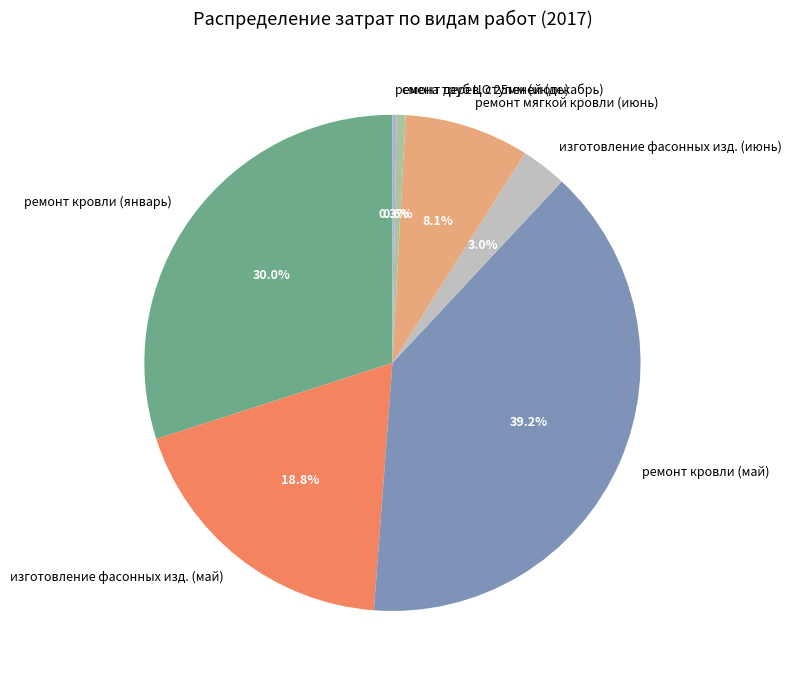

Is it true that изготовление фасонных изд. (май) is 19% of the pie?

True